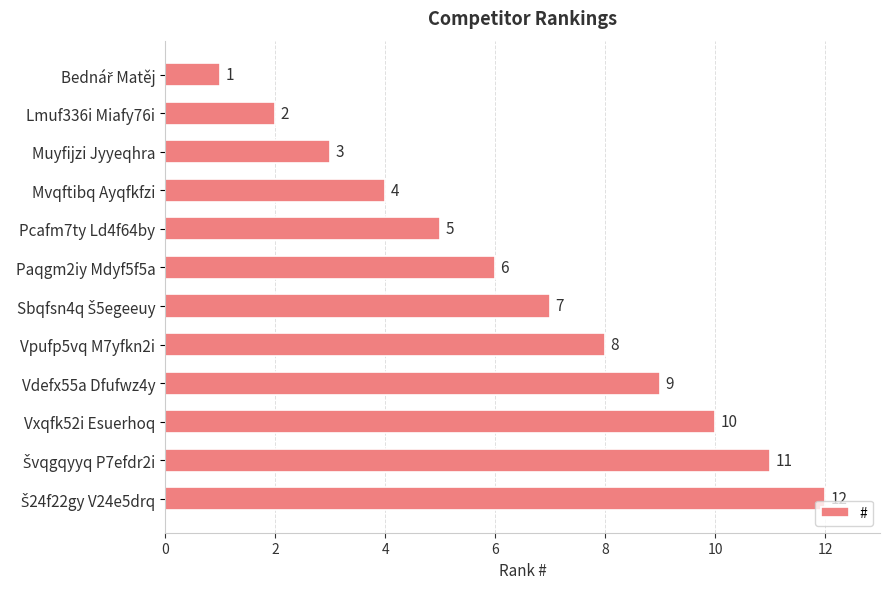

Is it true that the value at Mvqftibq Ayqfkfzi is 7?

False